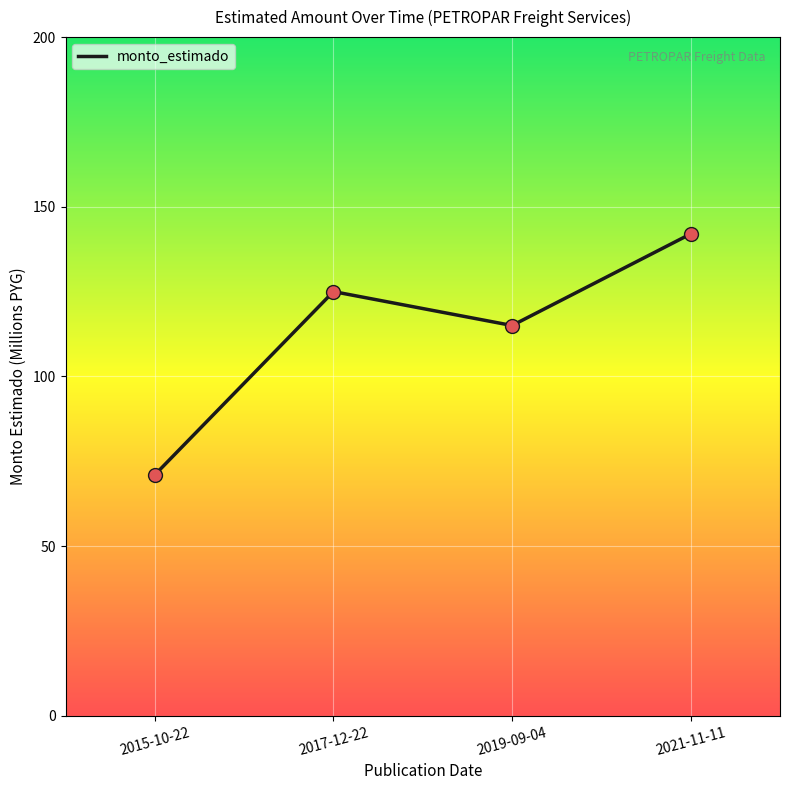

What is the change in value from 2015-10-22 to 2017-12-22?

+54